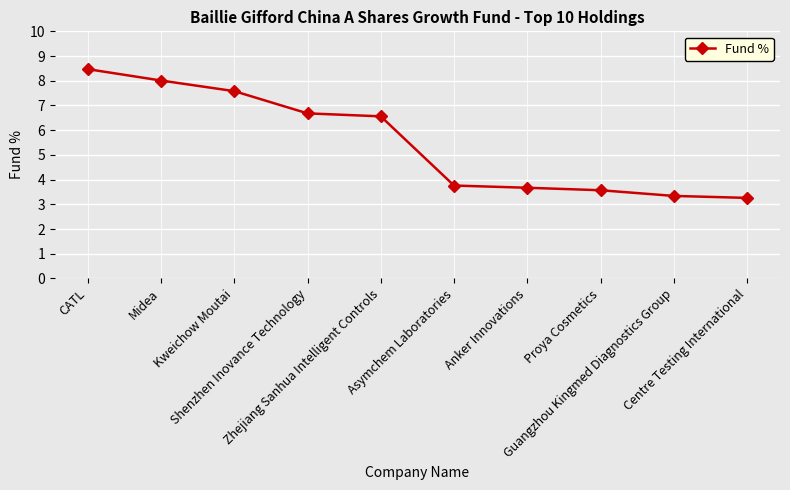

Read the value at Zhejiang Sanhua Intelligent Controls.

6.6